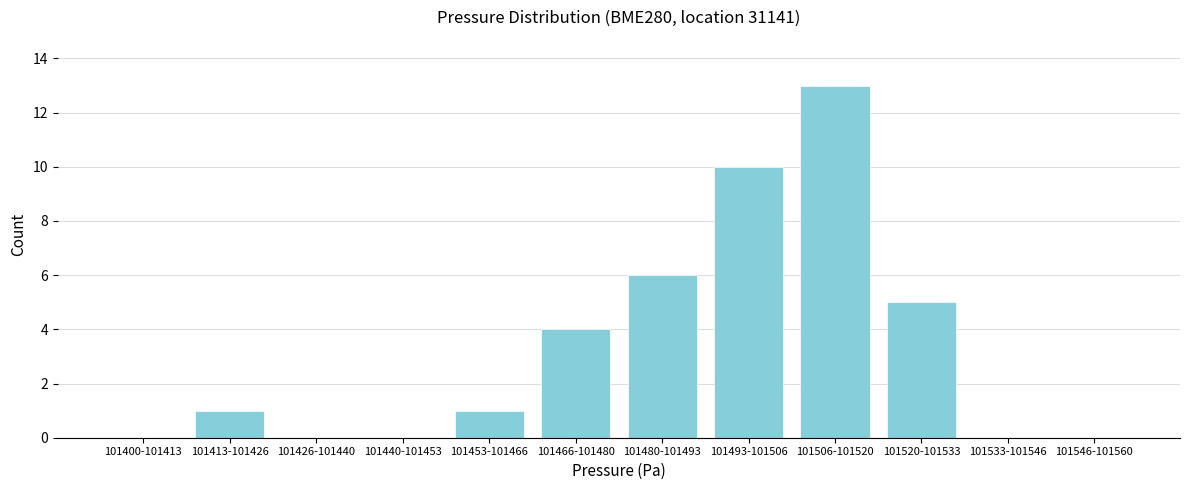

Reading left to right, what are all the values shown in this chart?

101400-101413=0	101413-101426=1	101426-101440=0	101440-101453=0	101453-101466=1	101466-101480=4	101480-101493=6	101493-101506=10	101506-101520=13	101520-101533=5	101533-101546=0	101546-101560=0